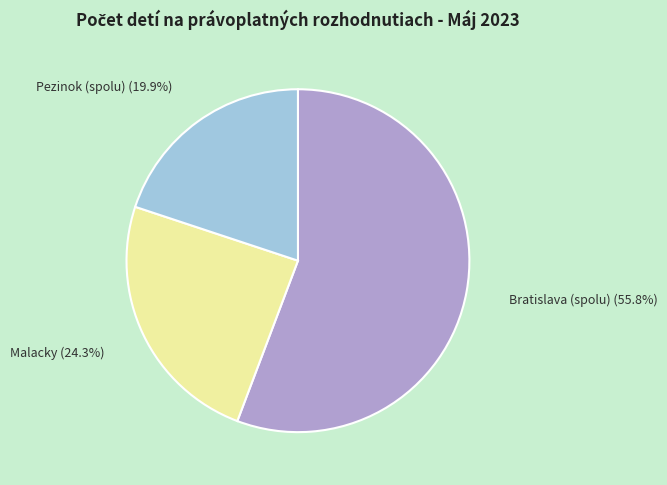

Is the sum of Pezinok (spolu) and Bratislava (spolu) greater than half?

Yes